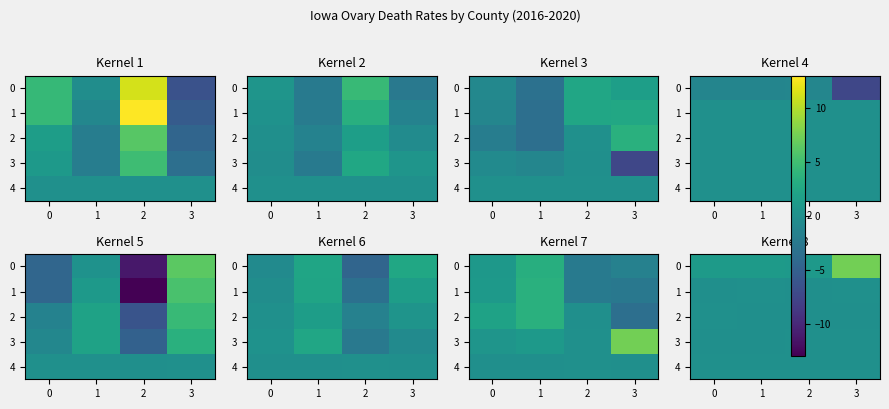

At which label is row_3 closest to 0?

1